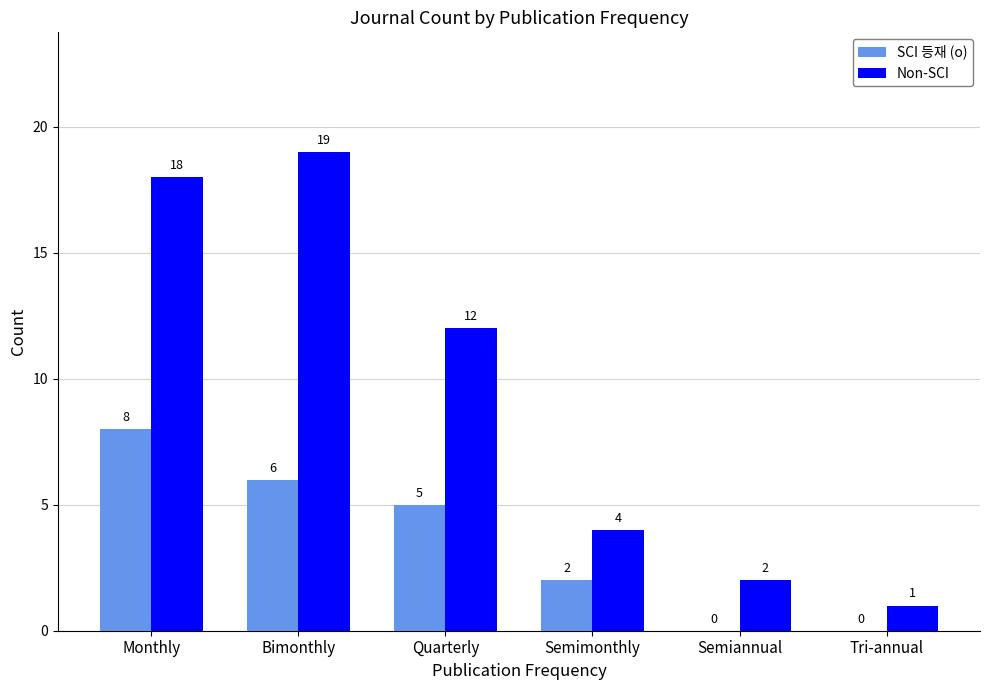

The value of SCI 등재 (o) at Semiannual is -3. True or false?

False